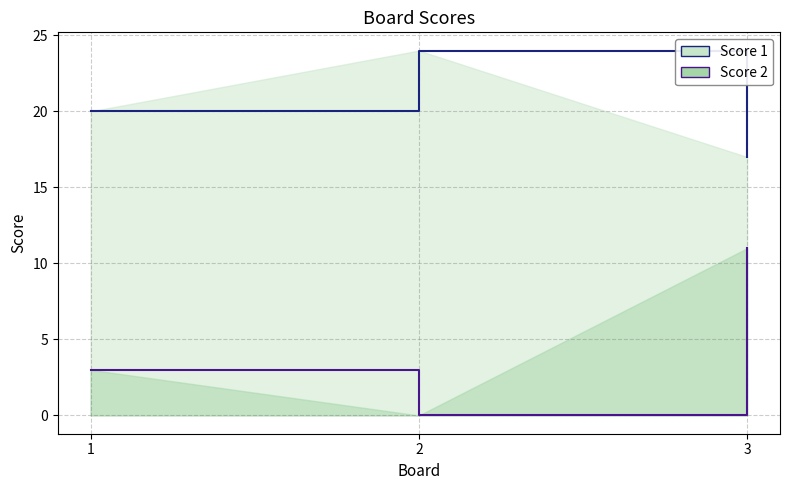

Is the value of Score 1 at 3 greater than the value of Score 2 at 1?

Yes